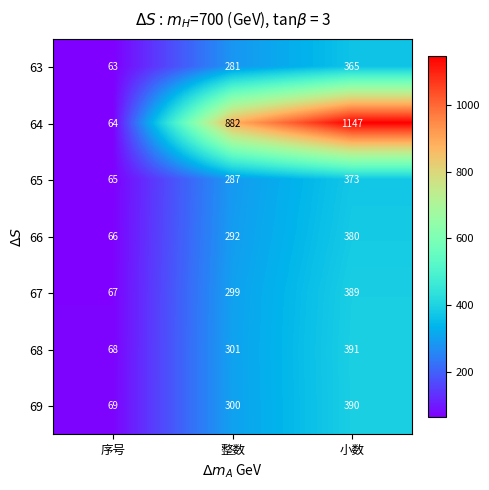

Which series has the largest total across all categories?

64